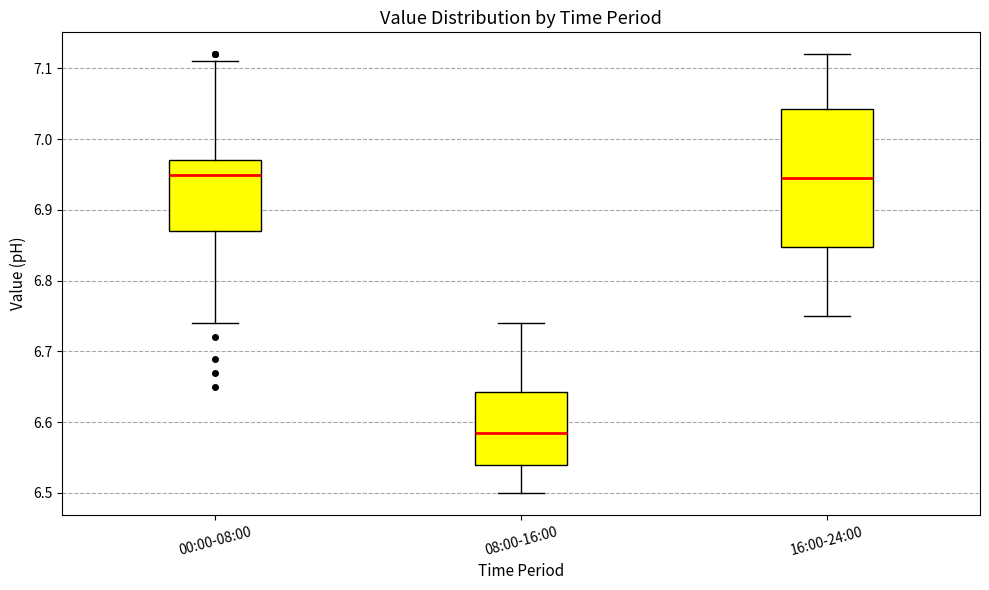

Where does the upper whisker of the box for 08:00-16:00 end on the y-axis? The values are not printed on the chart, so give them approximately, as read against the axis.

6.74